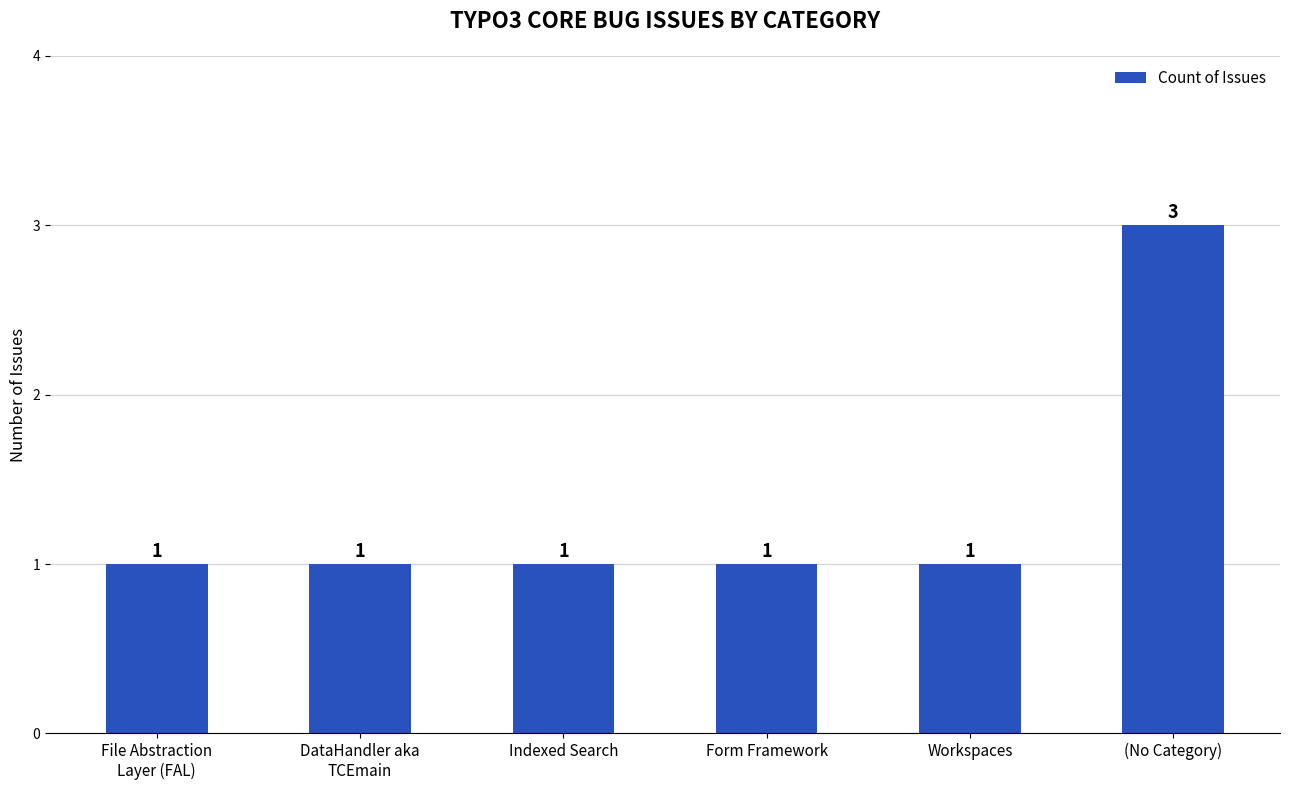

What is the value of the 4th bar from the left?

1